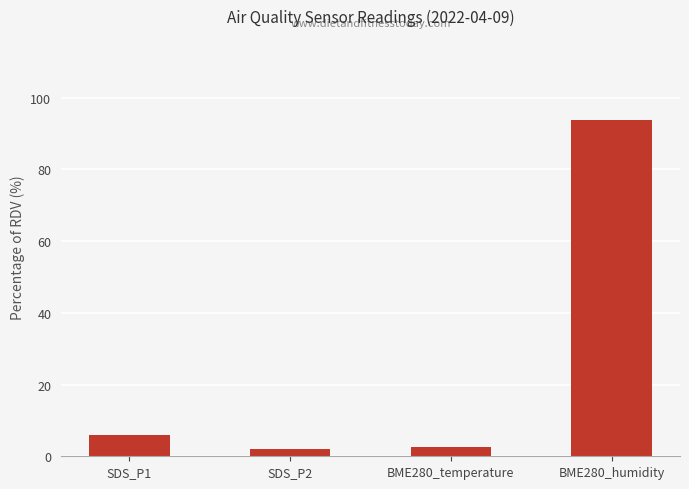

What is the smallest value displayed?

1.9